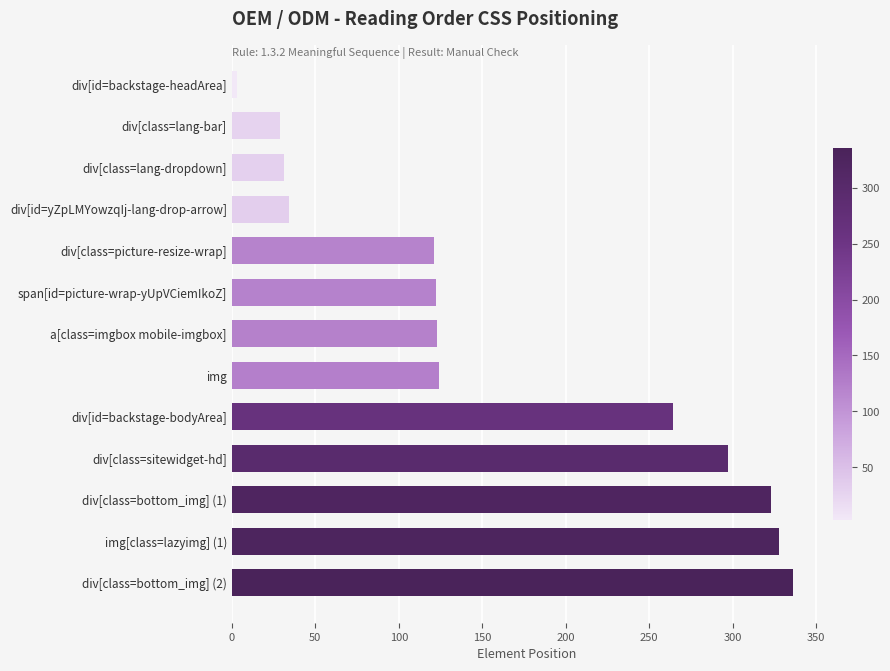

Are the bars grouped side by side (vs. stacked)?

No